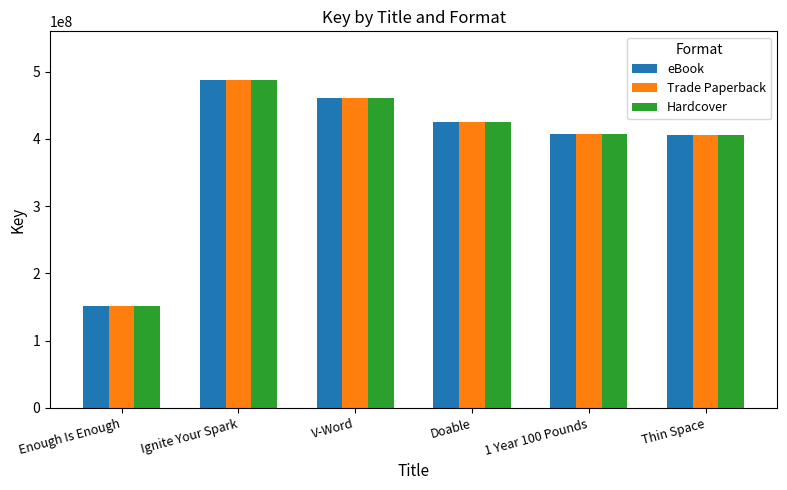

True or false: Hardcover has a value of 486870049 at Ignite Your Spark.

True